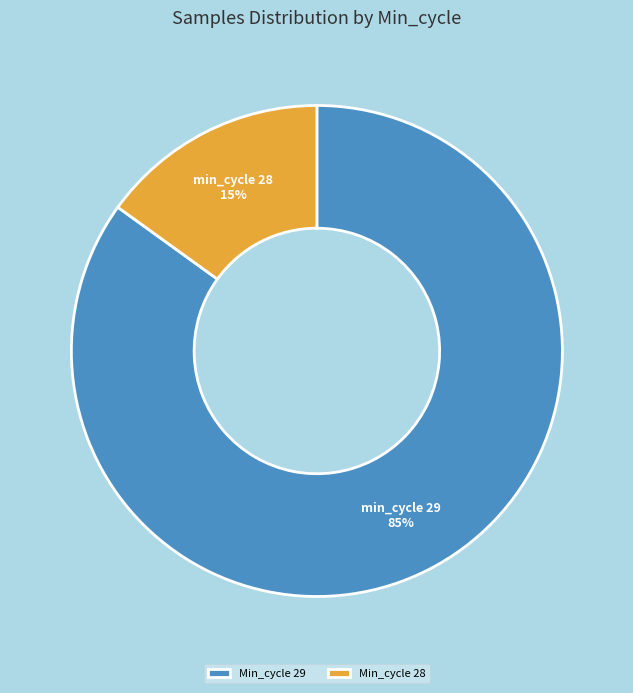

Count the number of slices in the pie.

2